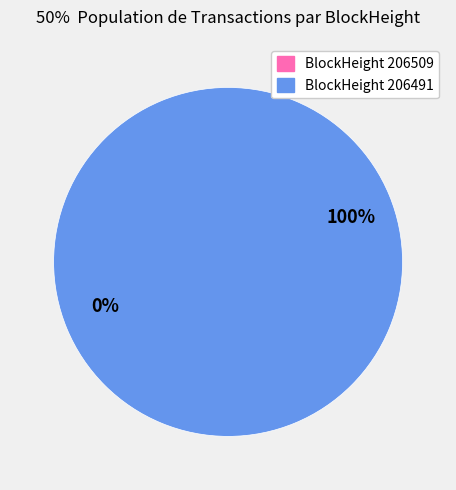

To the nearest percent, what percentage of the pie is 206491?

100%